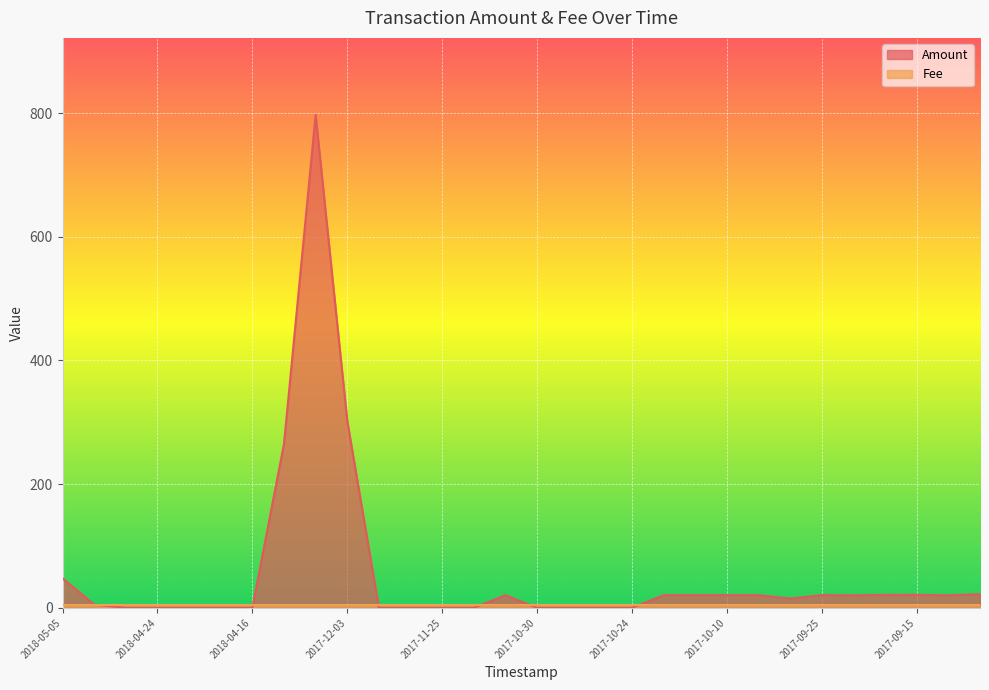

What is the change in value from 2018-04-11 to 2017-09-11?

-245.0